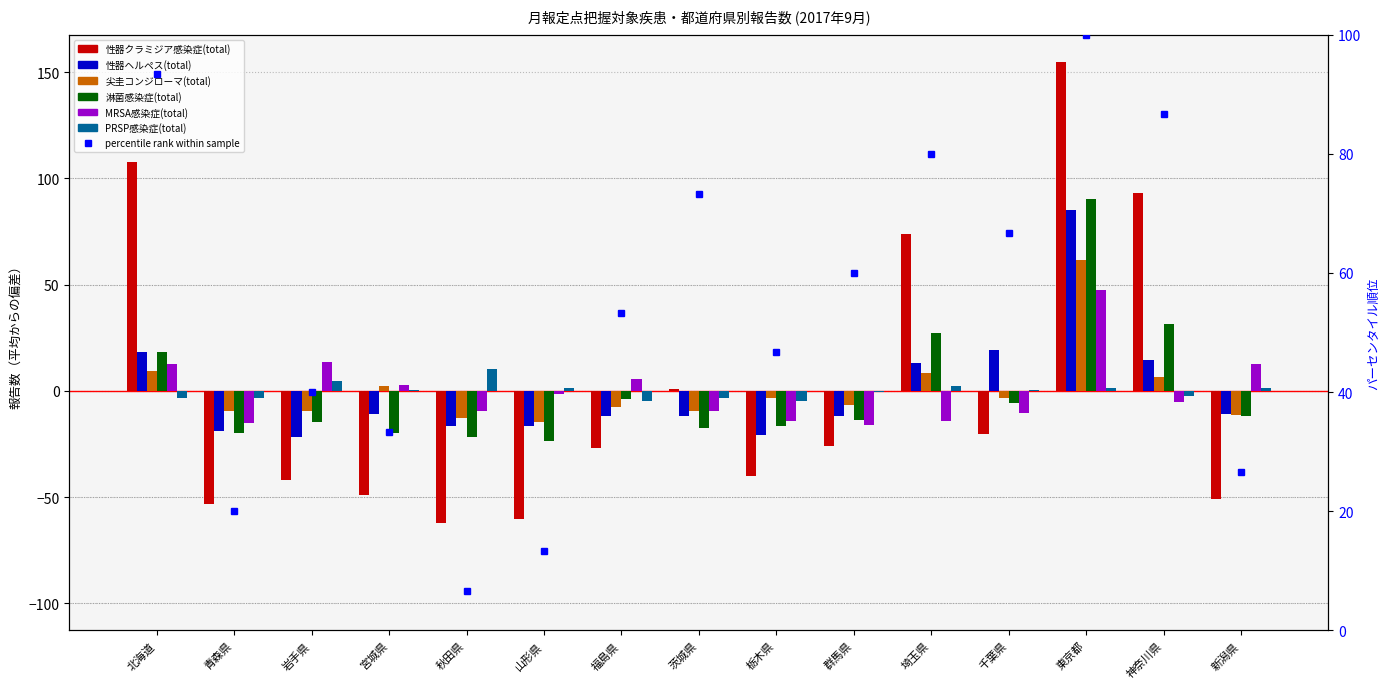

At which label does 淋菌感染症(total) reach its minimum?

山形県